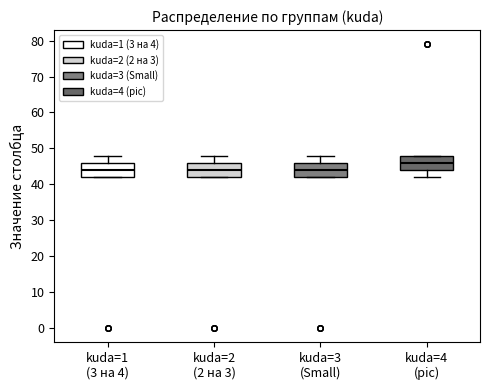

Where does the upper whisker of the box for kuda=1 (3 на 4) end on the y-axis? The values are not printed on the chart, so give them approximately, as read against the axis.

48